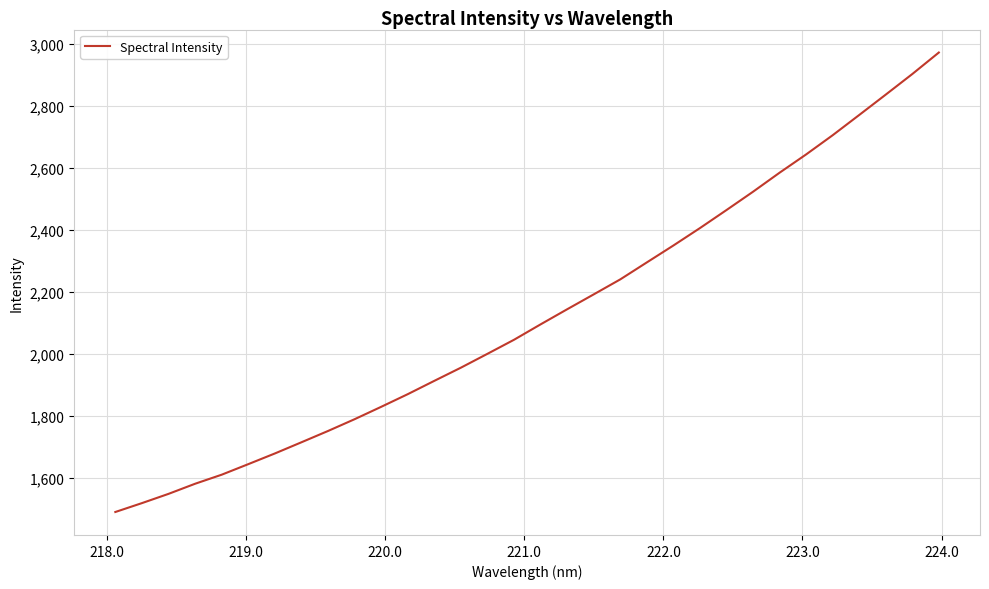

What is the minimum value shown in the chart?

1491.3